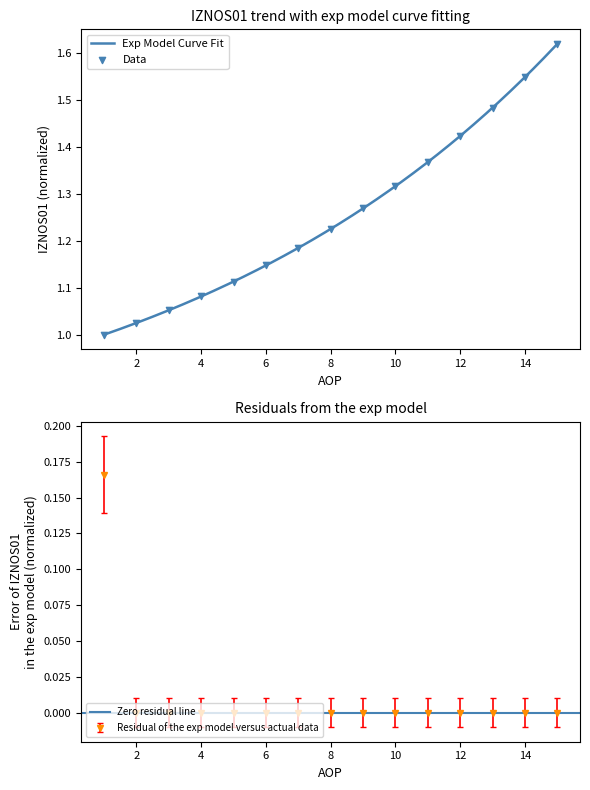

At how many categories does at least one series exceed 0?

15